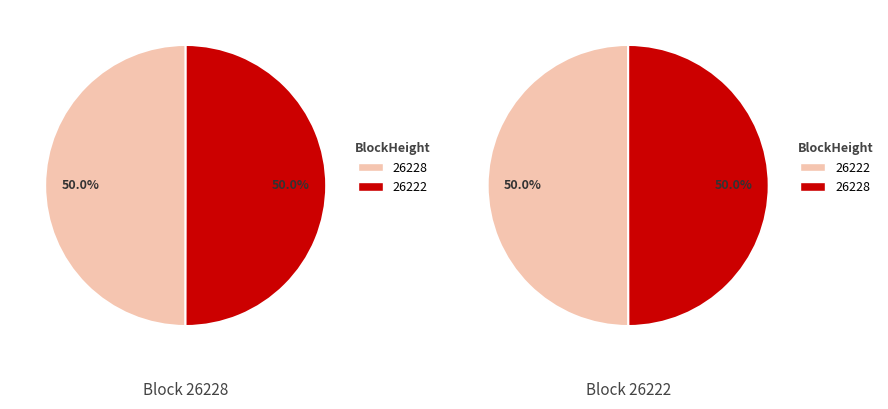

Is the sum of 26222 and 26228 greater than half?

Yes